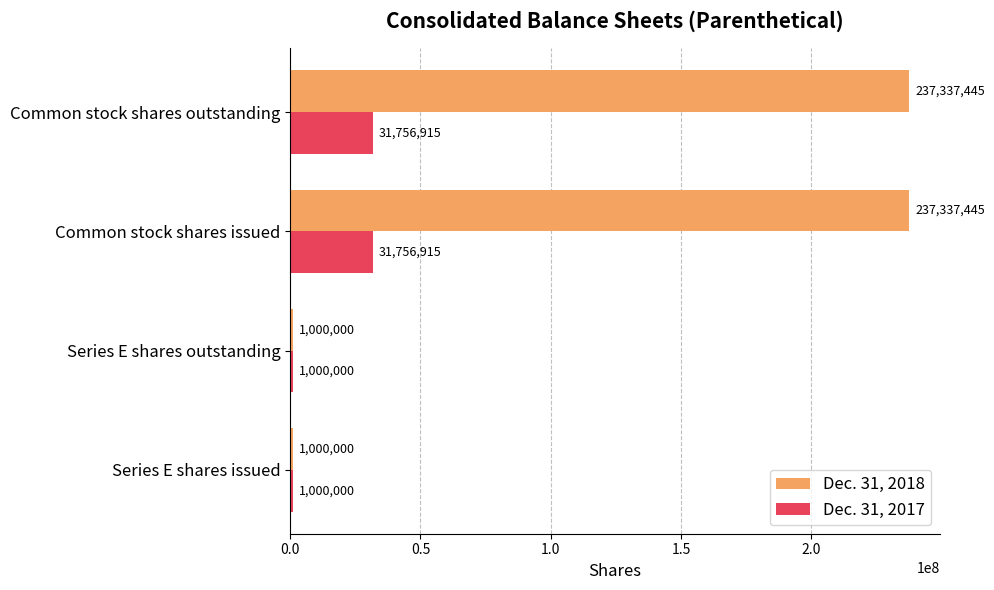

What is the difference between the maximum and minimum values in the Dec. 31, 2017 series?

30756915